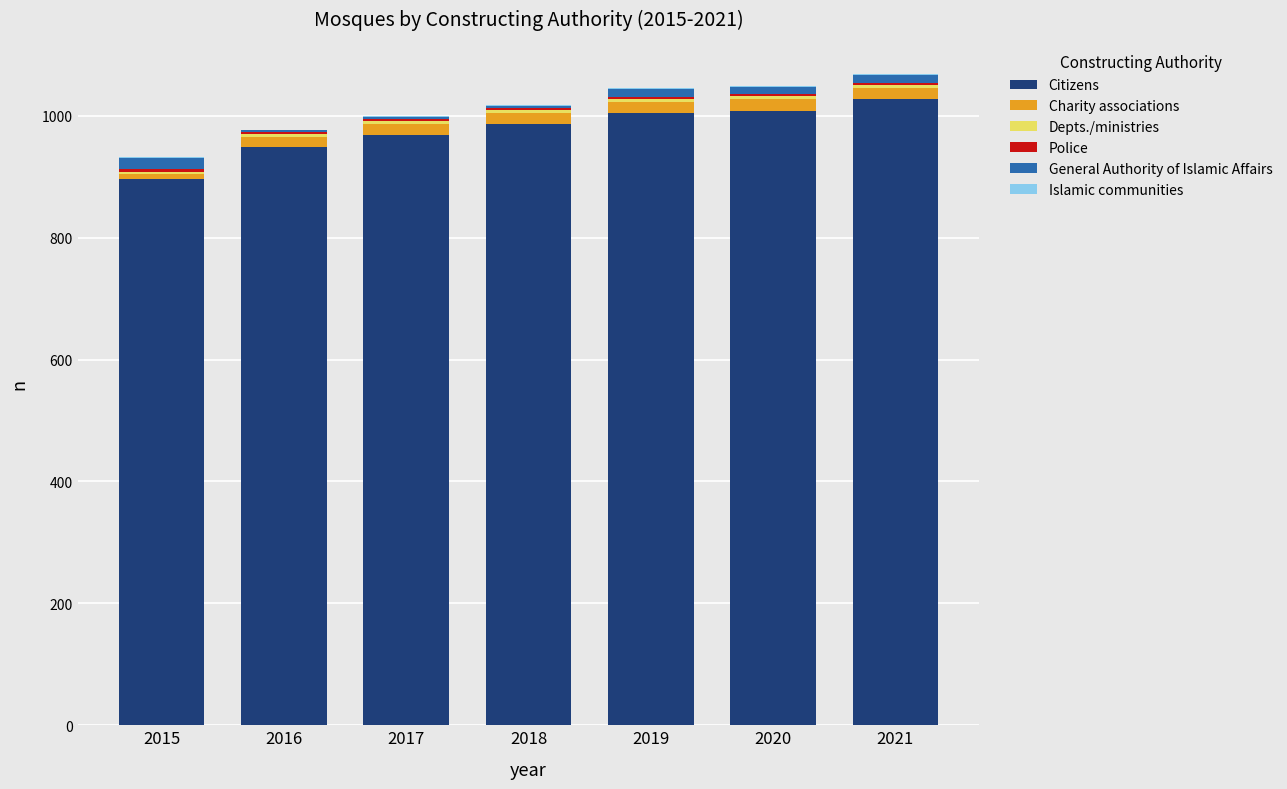

The value of Citizens at 2015 is 897. True or false?

True